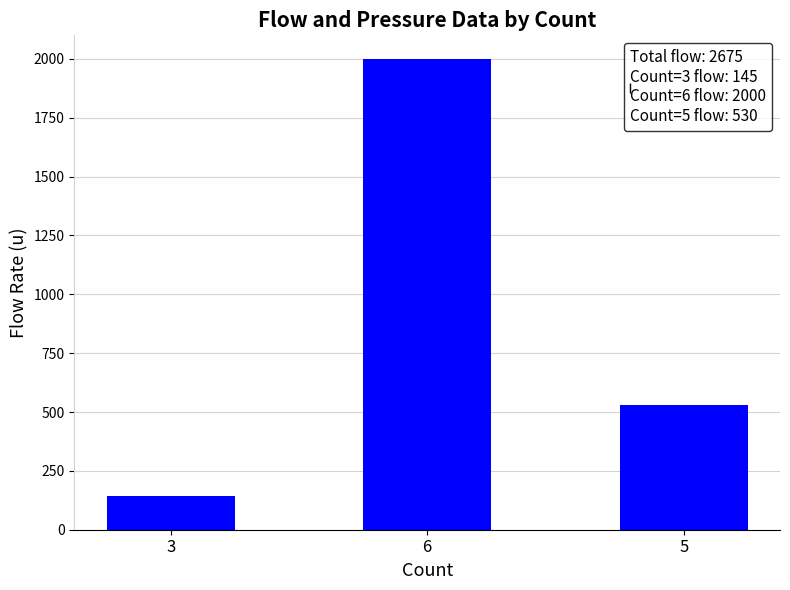

What is the ratio of the value at 6 to the value at 5?

3.8